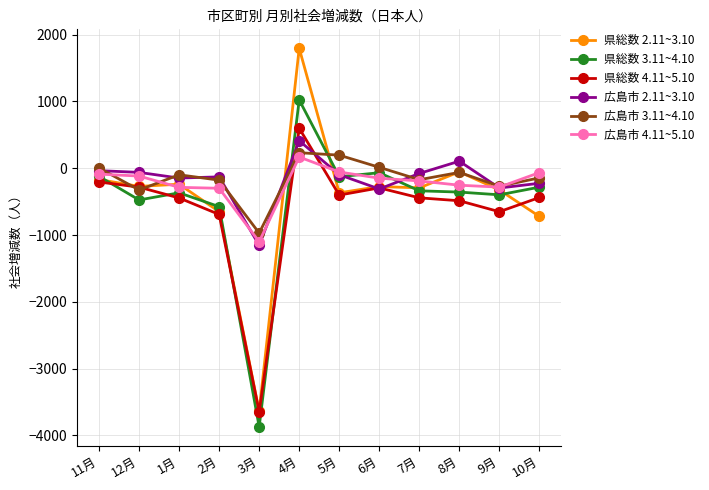

The value of 県総数 2.11~3.10 at 10月 is -1126. True or false?

False